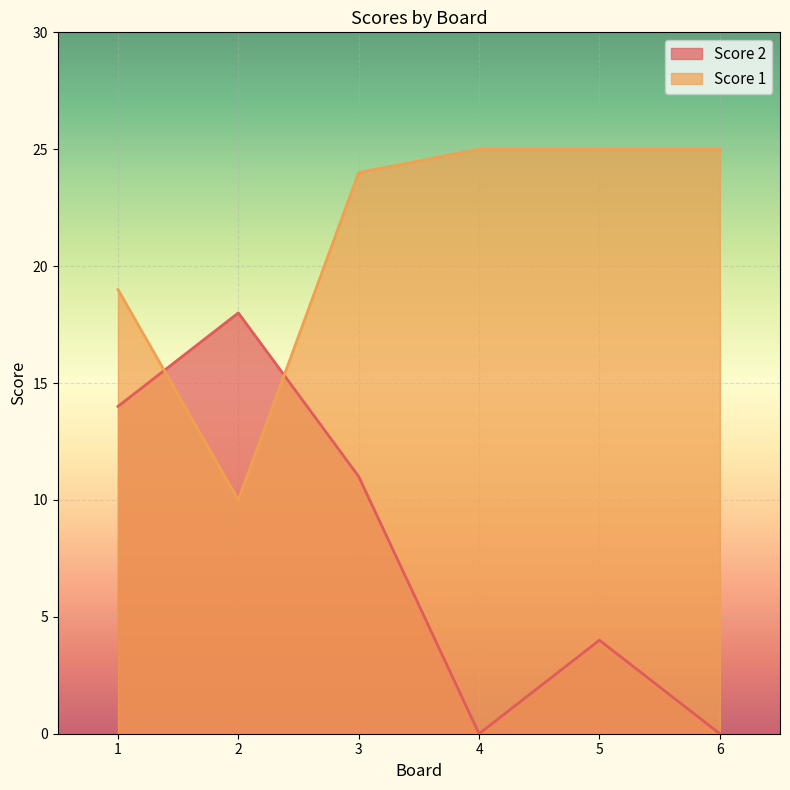

What is the sum of the Score 2 values at 1 and 3?

25